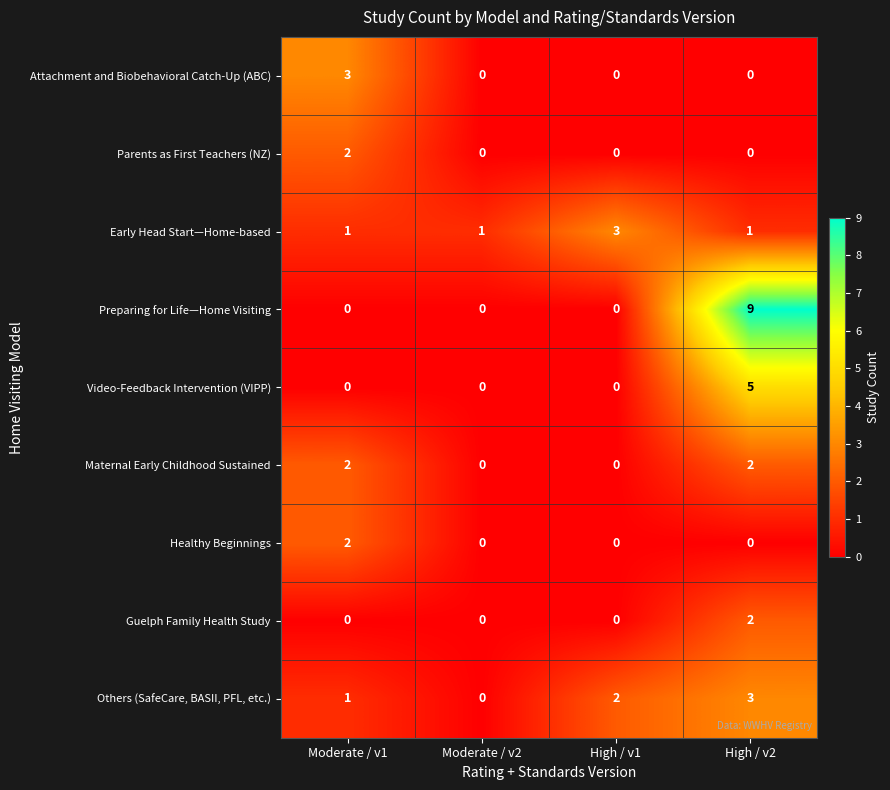

Which series changed the most between Moderate / v1 and Moderate / v2?

Attachment and Biobehavioral Catch-Up (ABC)